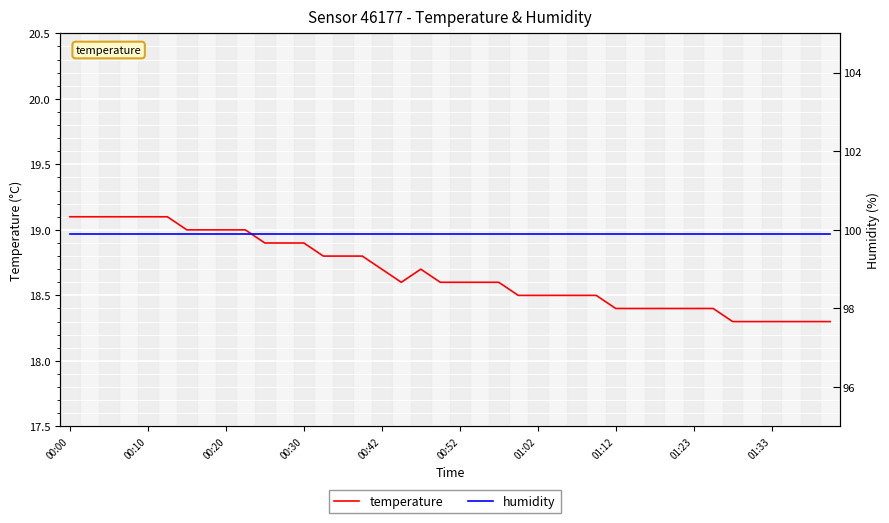

What is the maximum value for temperature?

19.1